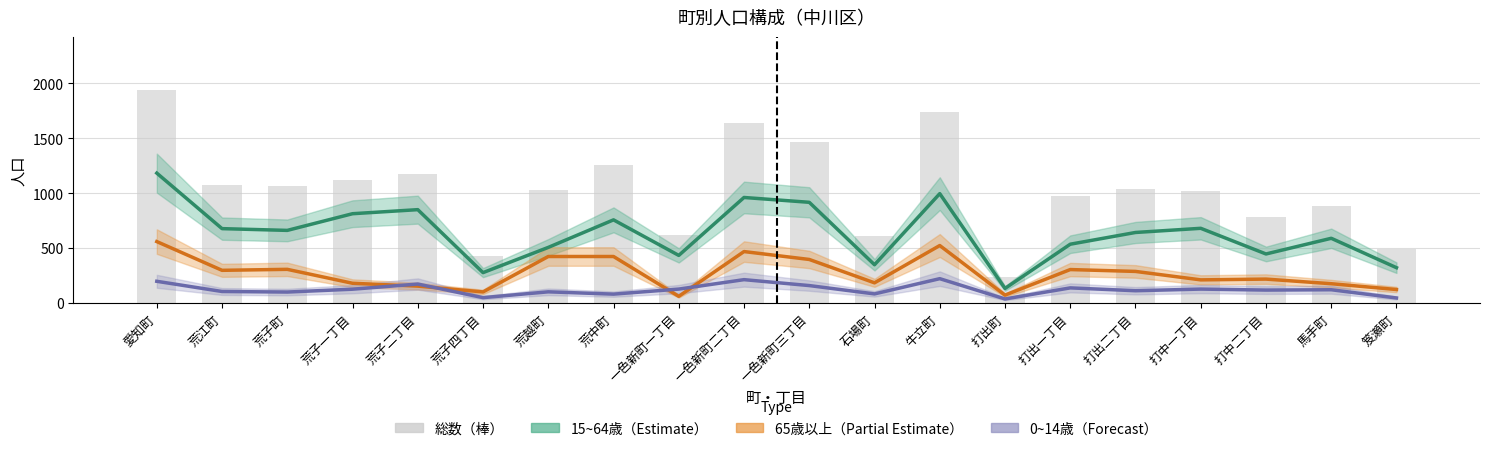

At how many categories does at least one series exceed 1038?

10